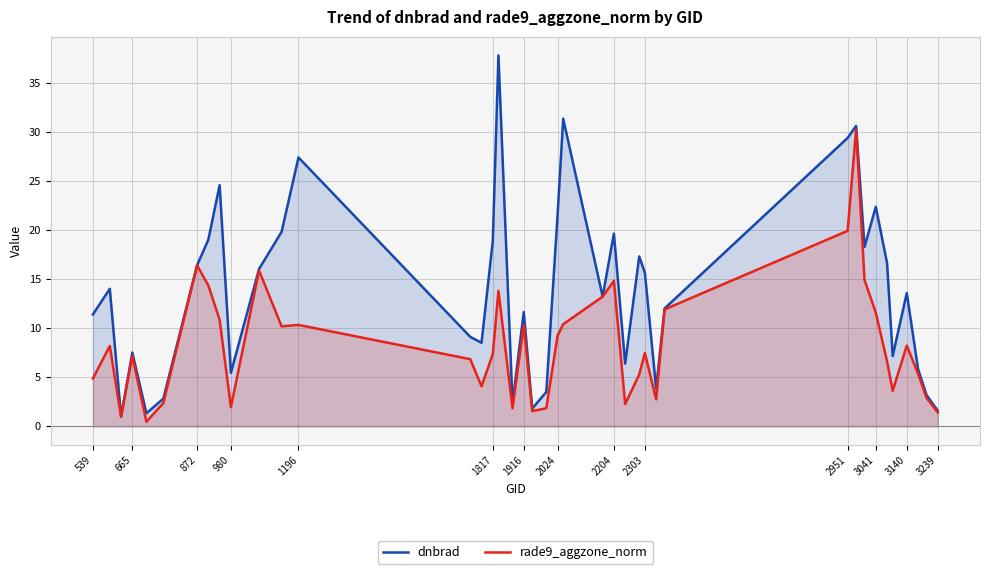

What is the greatest value displayed?

37.8